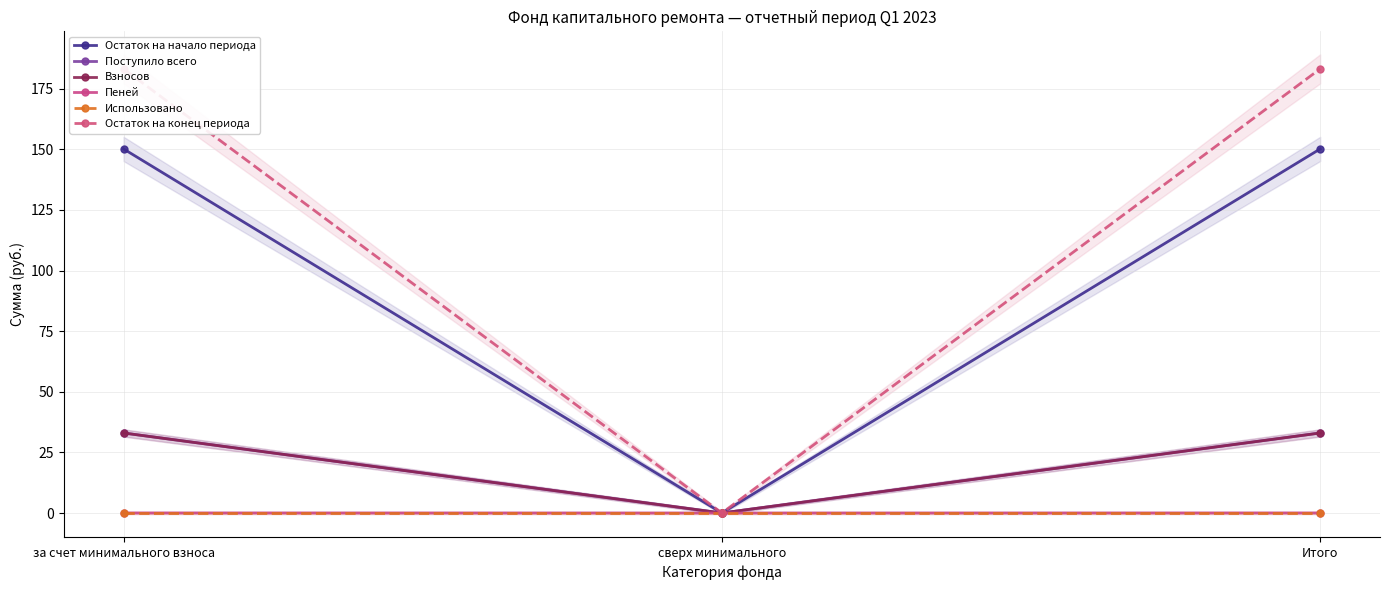

Reading right to left, what are all the values shown in this chart?

Остаток на начало периода: 150.2	0.0	150.2
Поступило всего: 33.0	0.0	33.0
Взносов: 33.0	0.0	33.0
Пеней: 0.0	0.0	0.0
Использовано: 0.0	0.0	0.0
Остаток на конец периода: 183.2	0.0	183.2